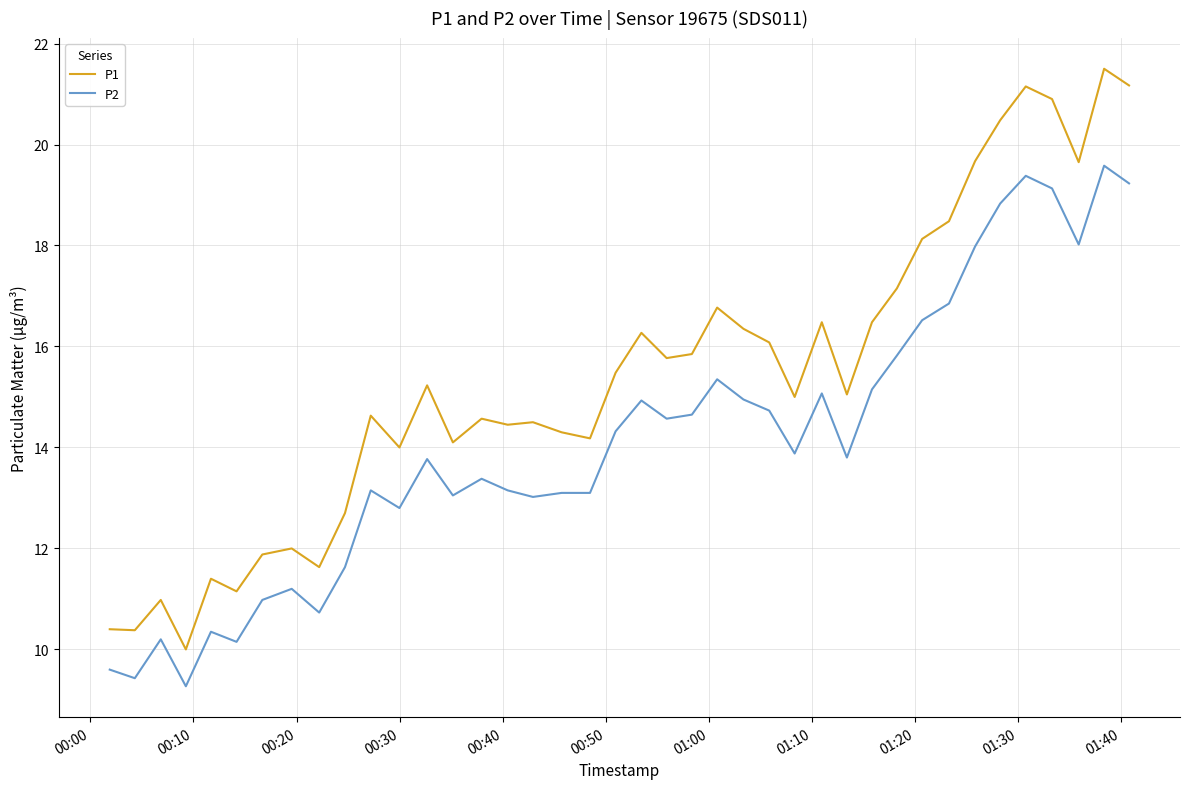

What is the minimum value shown in the chart?

9.3